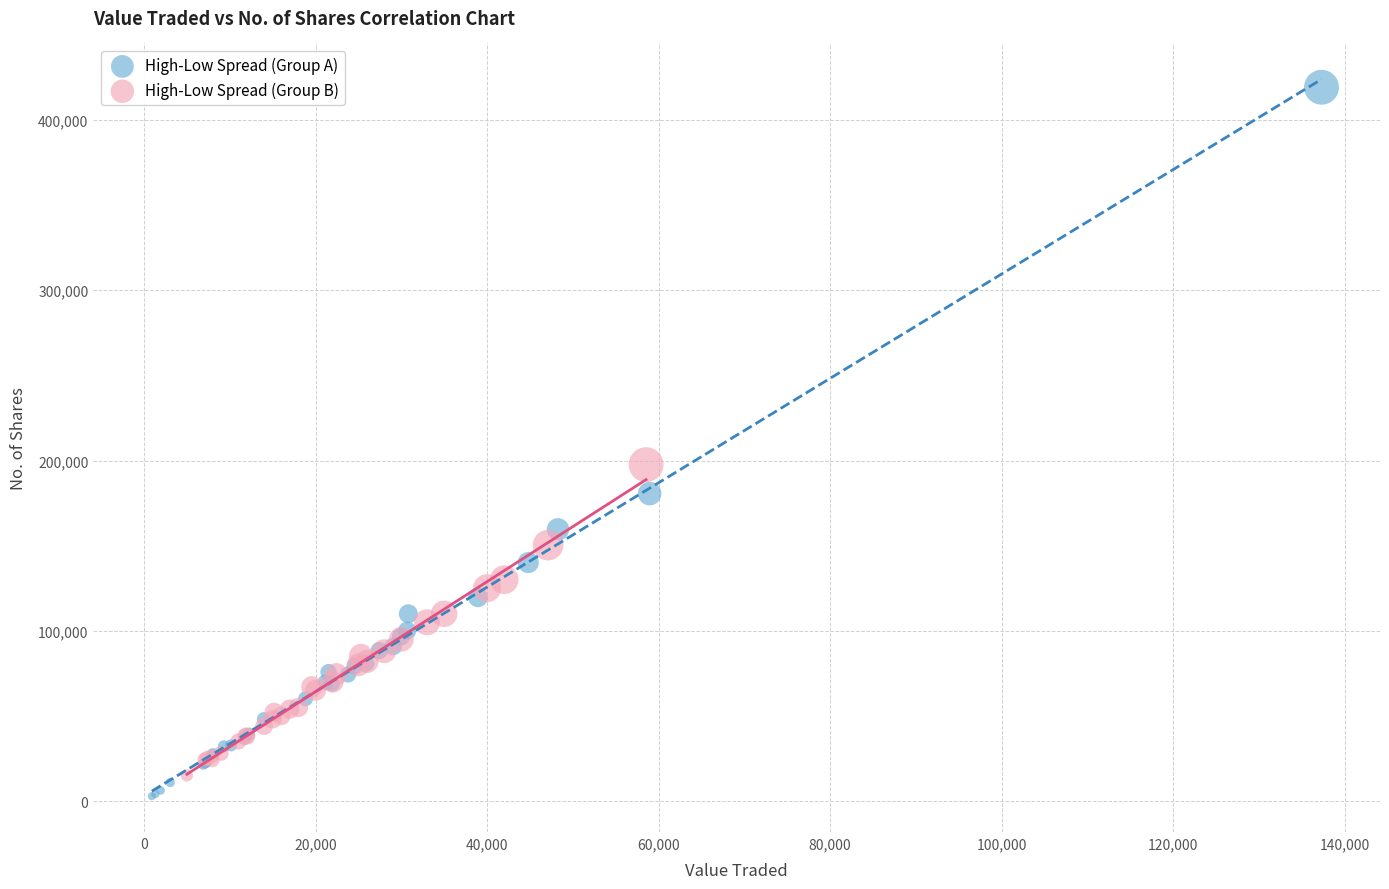

Which series has the largest Y range (max minus min)?

High-Low Spread (Group A)